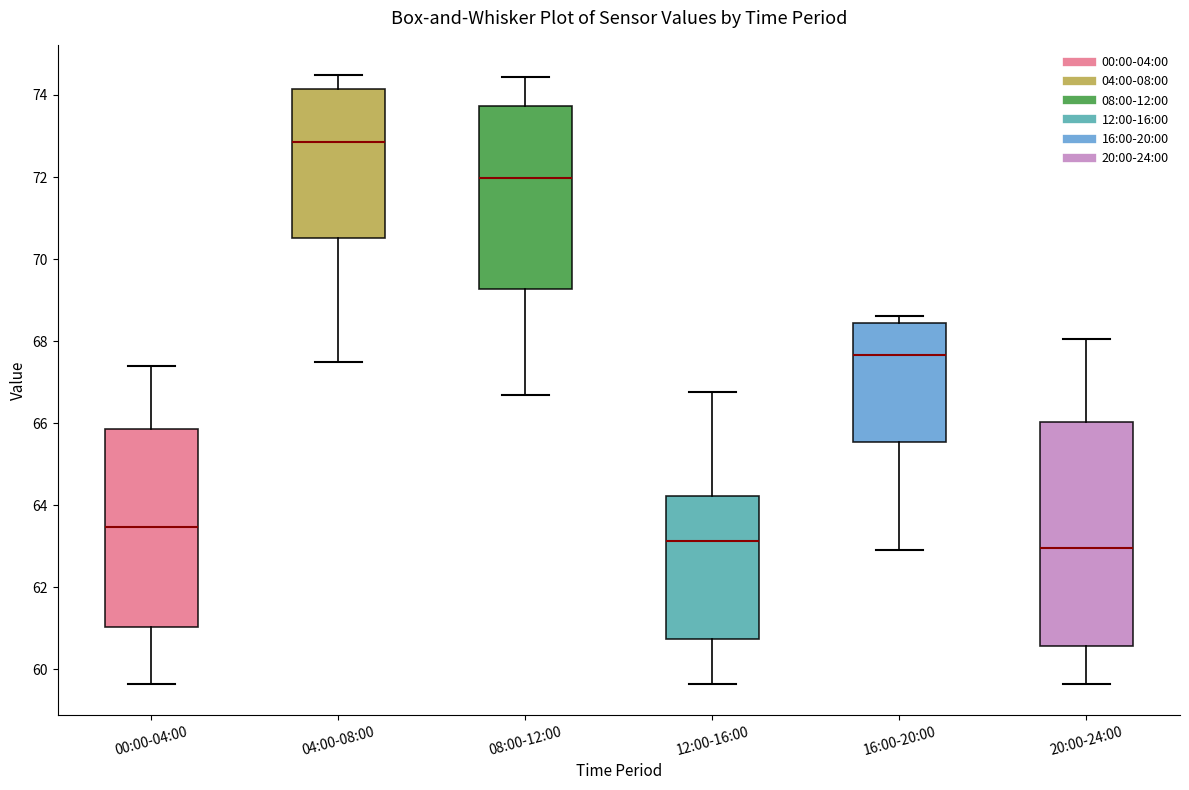

Where is the upper edge of the box for 16:00-20:00 on the y-axis? The values are not printed on the chart, so give them approximately, as read against the axis.

68.4